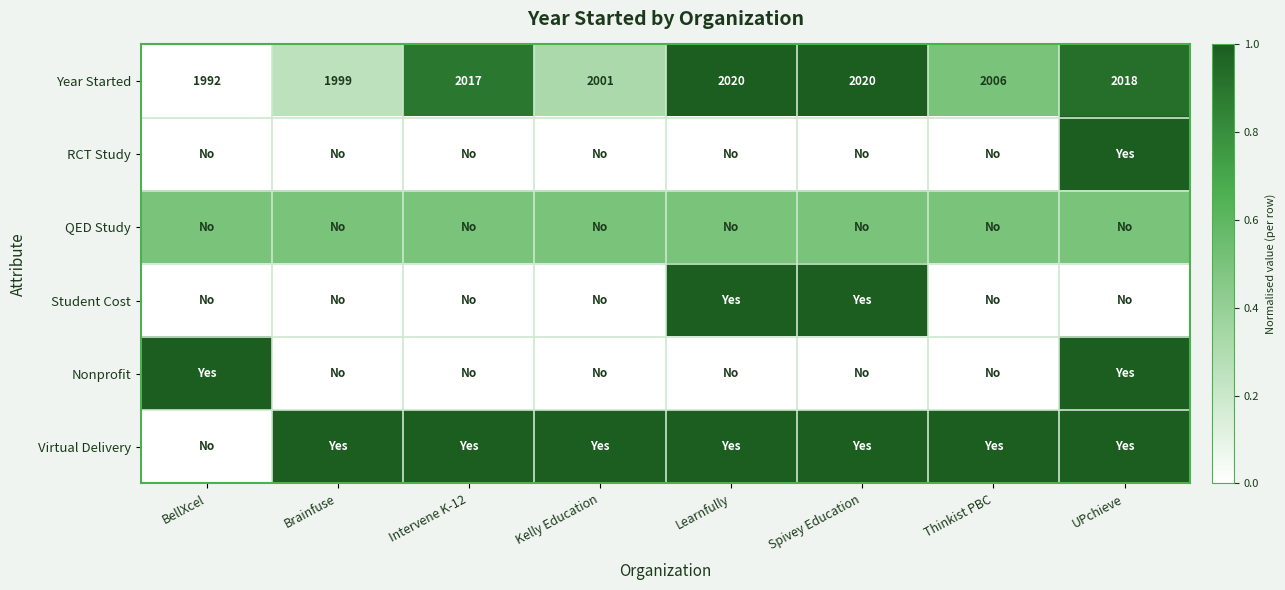

The RCT Study series shows -0.5 at Thinkist PBC. True or false?

False